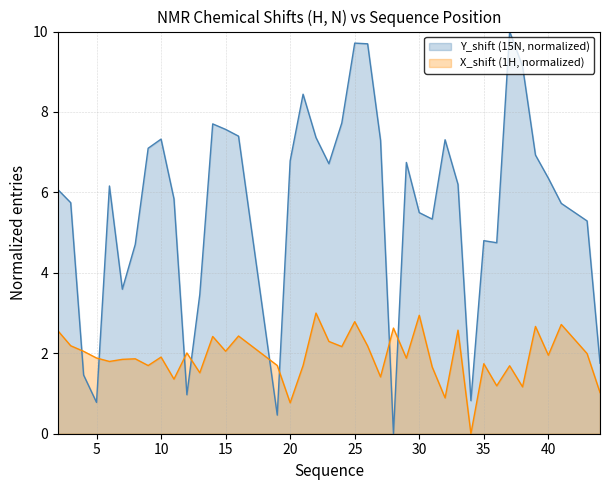

What are all the series names shown in the legend?

Y_shift (15N, normalized), X_shift (1H, normalized)